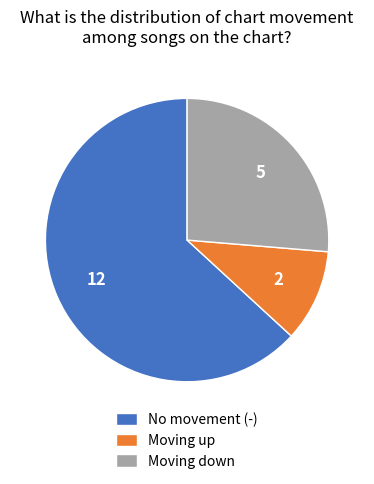

Is the sum of Moving down and No movement (-) greater than half?

Yes